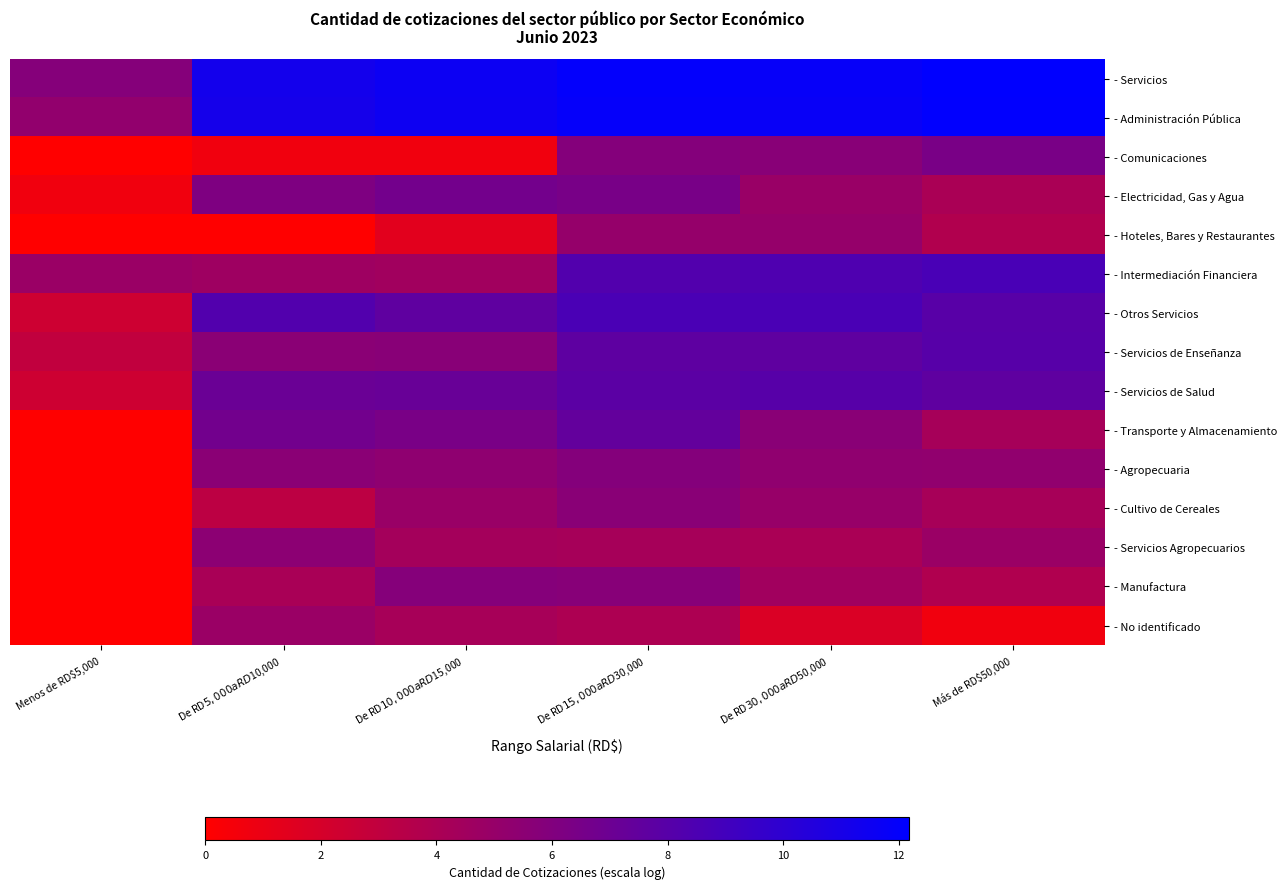

What is the total value across all series at Más de RD$50,000?

93.7